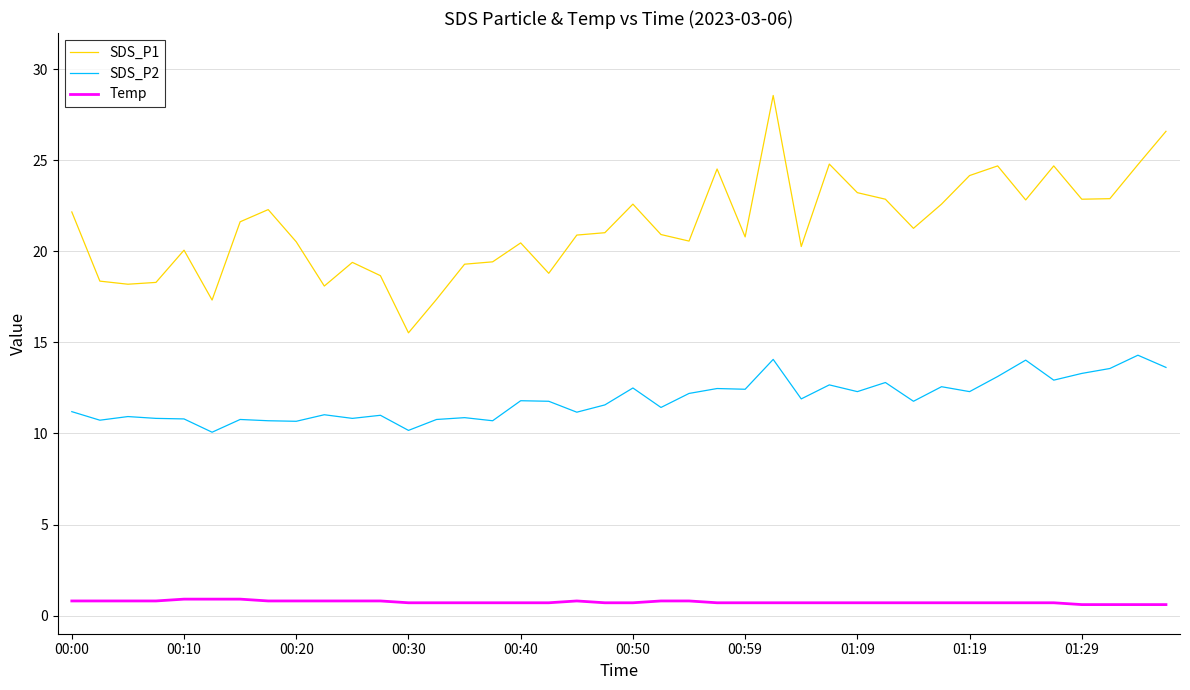

Which series has the largest range (max minus min)?

SDS_P1